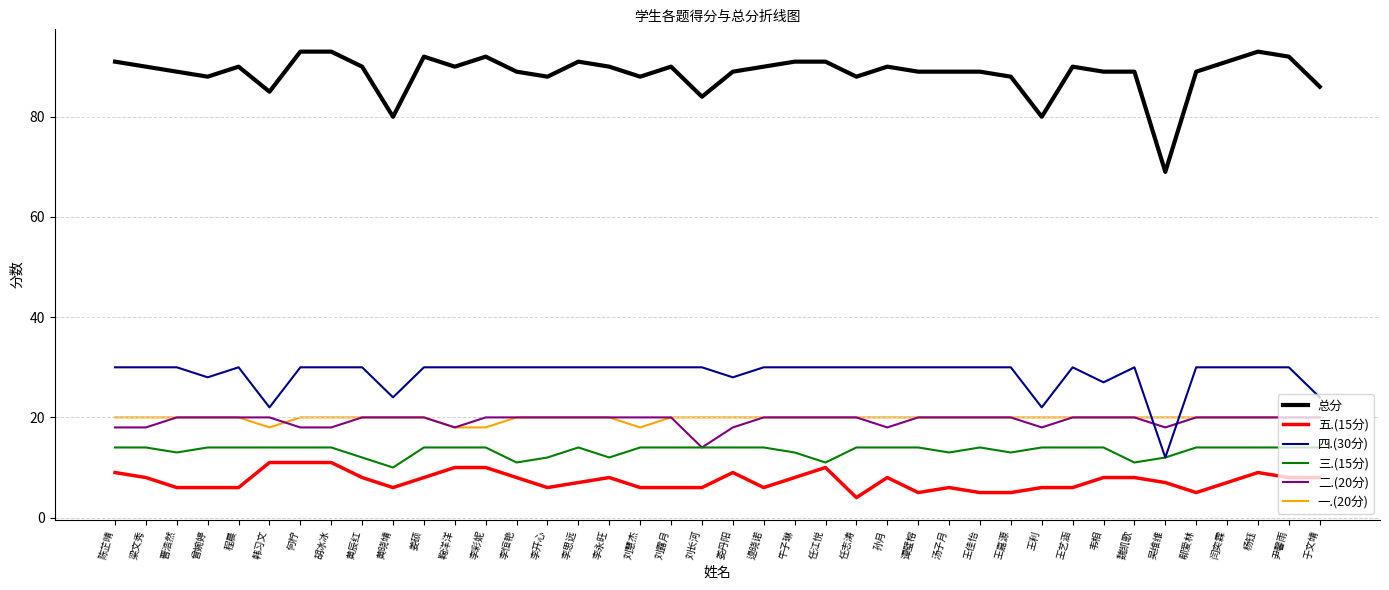

Does the chart have visible grid lines?

Yes